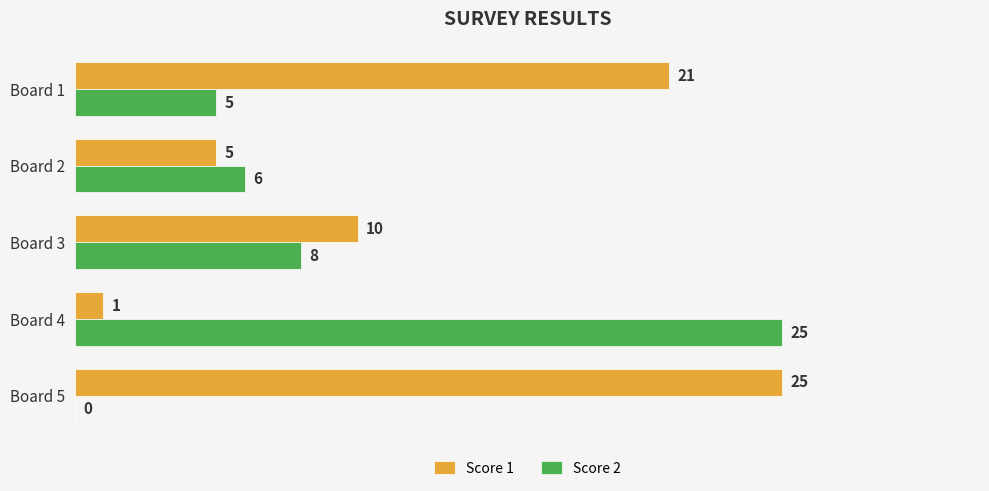

The Score 2 series shows 5 at Board 1. True or false?

True